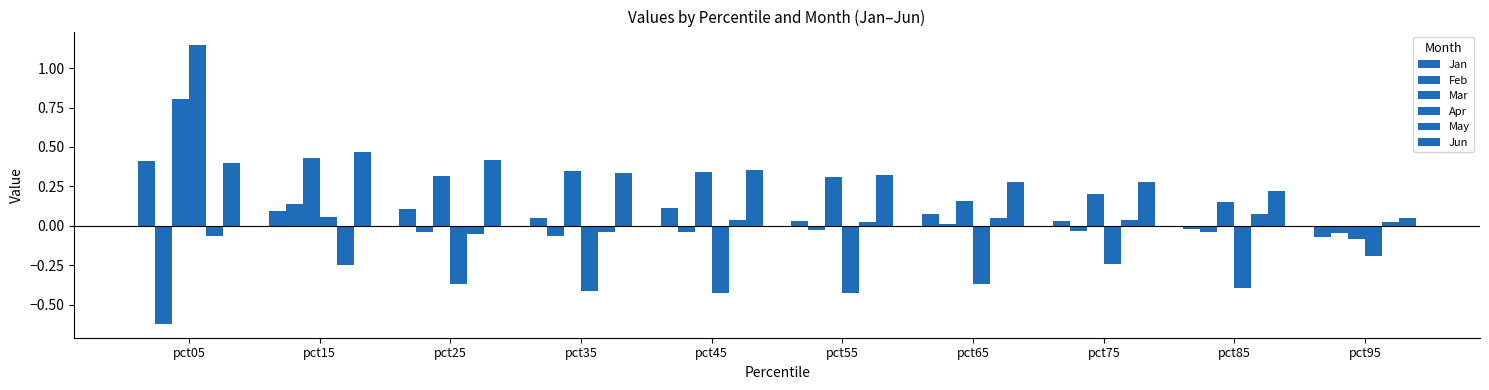

Count the number of data series in this chart.

6